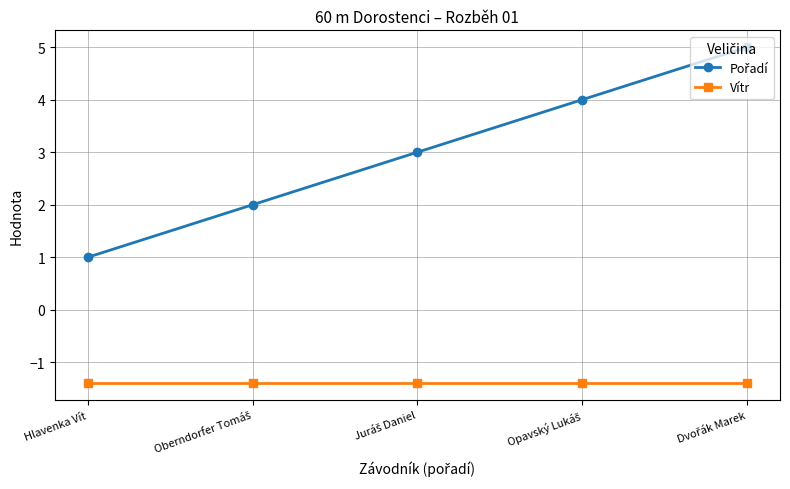

What is the spread (max minus min) of values at Hlavenka Vít?

2.4